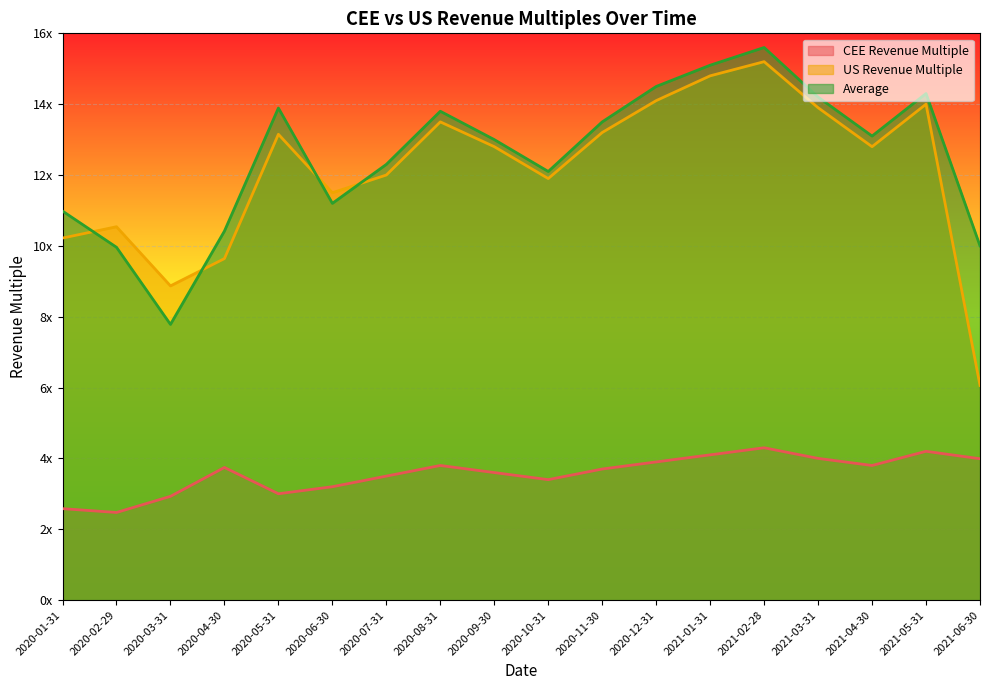

True or false: CEE Revenue Multiple has a value of 6.1 at 2020-11-30.

False